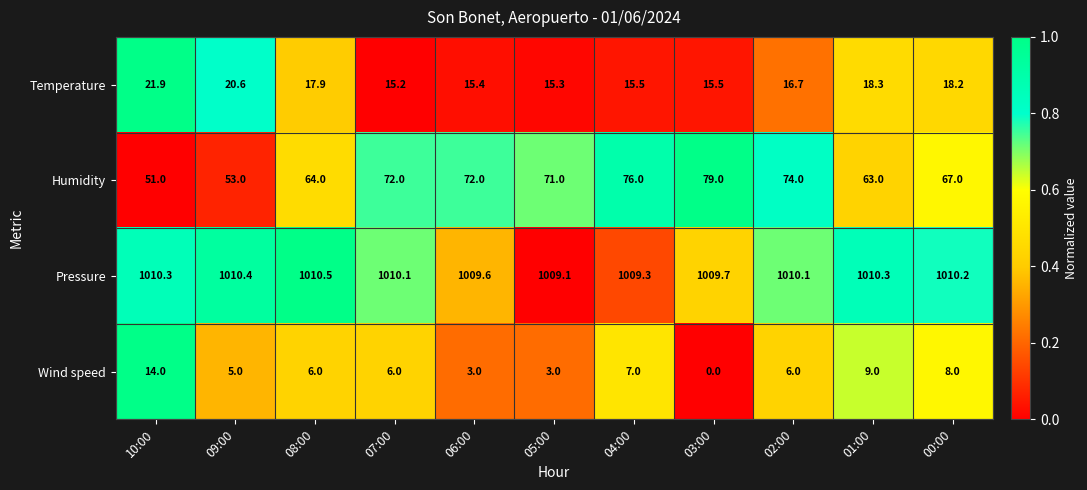

What is the difference between the highest and lowest values at 08:00?

1004.5